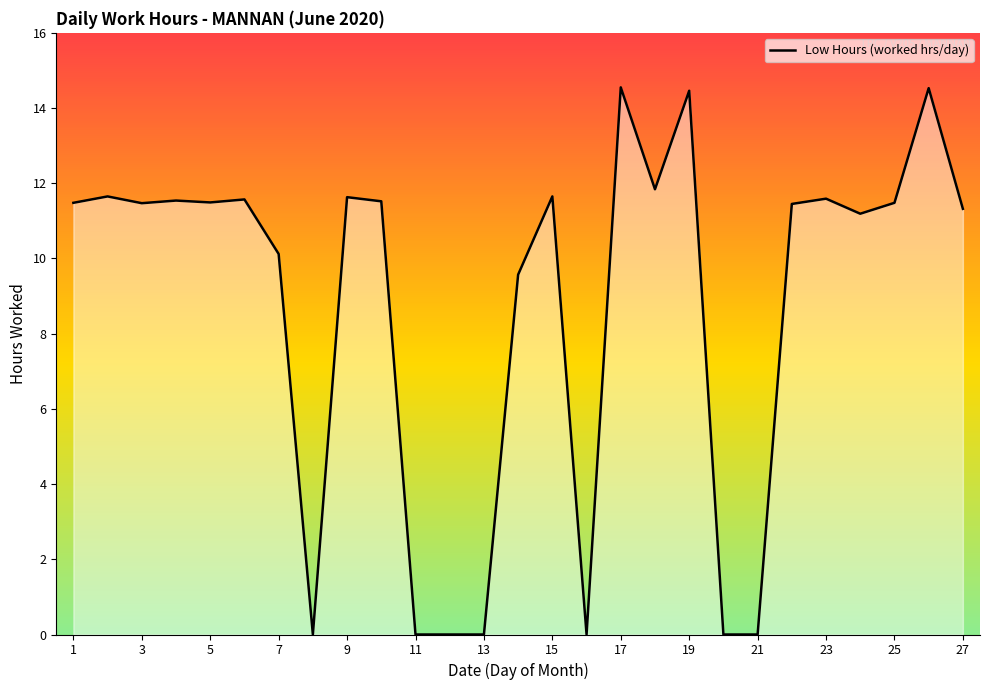

What is the difference between the maximum and minimum values?

14.6